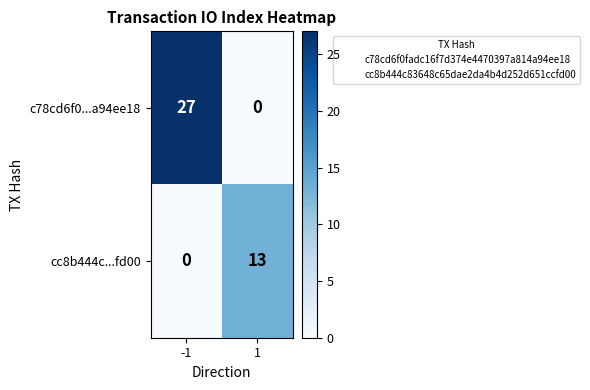

List the series in order of their peak value, lowest first.

cc8b444c...fd00, c78cd6f0...a94ee18